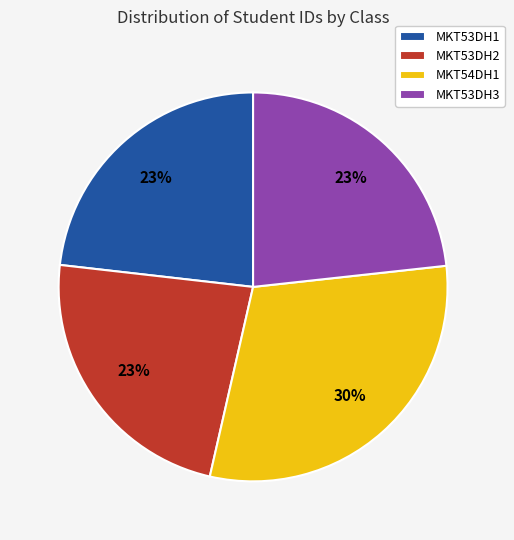

Is the sum of MKT53DH2 and MKT54DH1 greater than half?

Yes